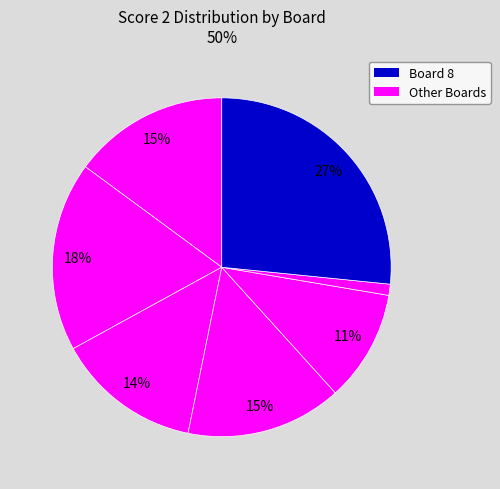

How many segments does this pie chart have?

7